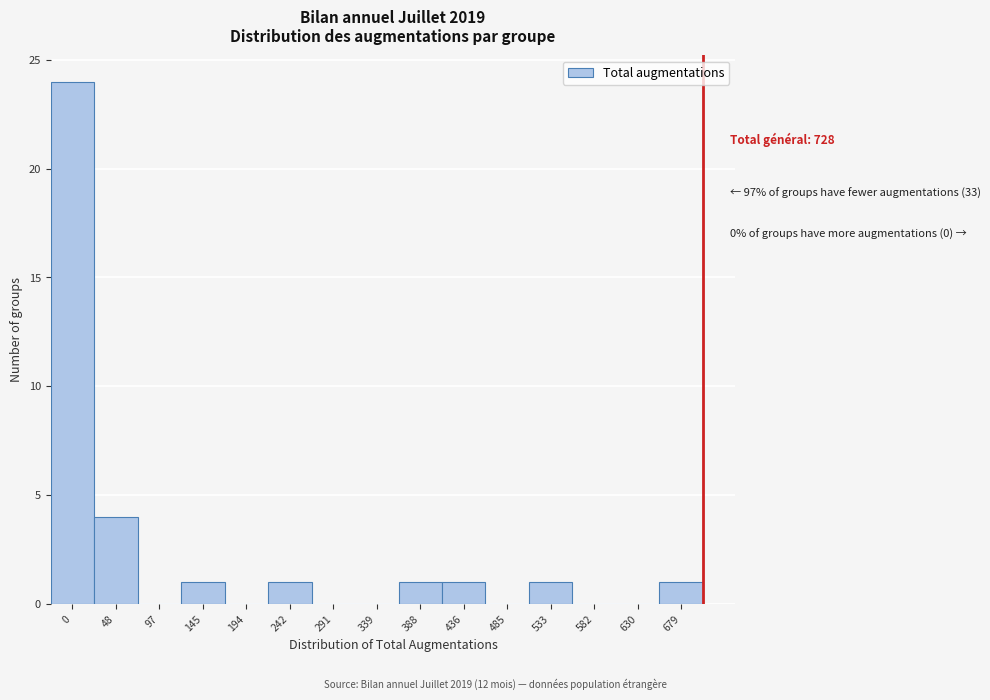

Reading right to left, what are all the values shown in this chart?

679=1	630=0	582=0	533=1	485=0	436=1	388=1	339=0	291=0	242=1	194=0	145=1	97=0	48=4	0=24